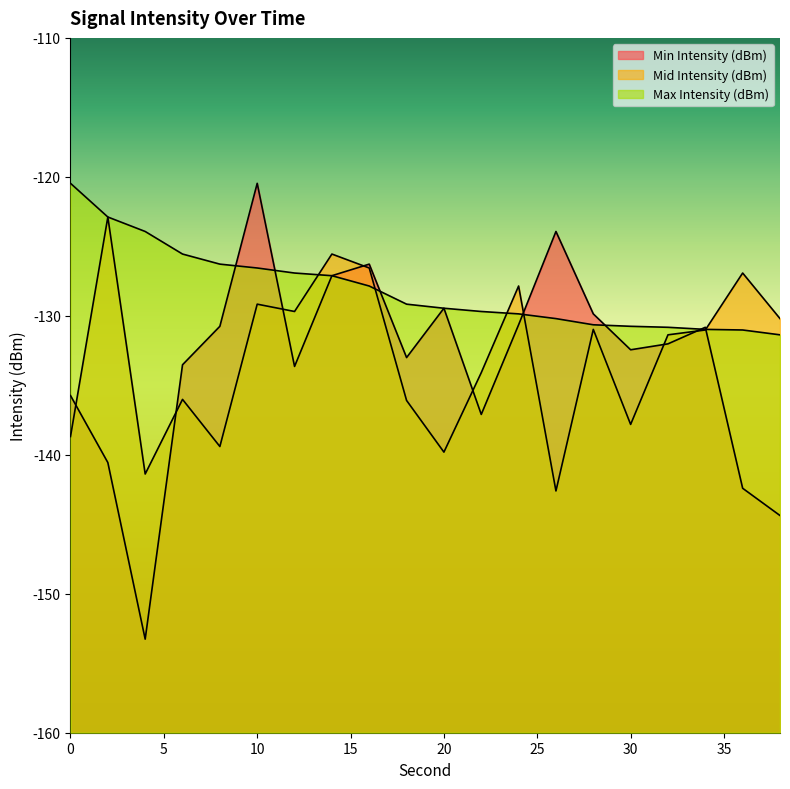

How many times do Mid Intensity (dBm) and Max Intensity (dBm) cross each other?

5